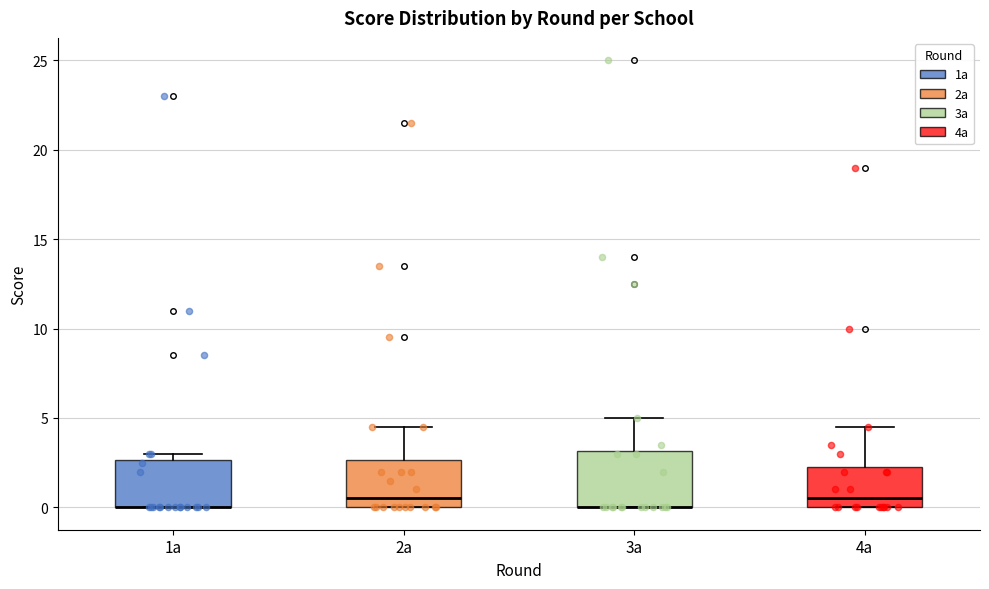

Which box is the tallest, from its lower edge to its upper edge?

3a